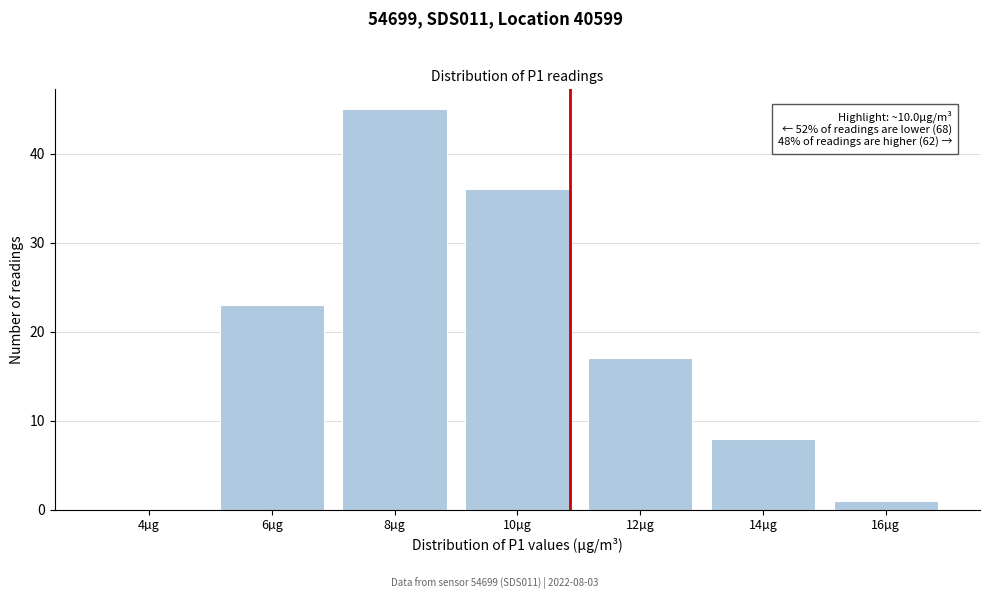

Reading left to right, what are all the values shown in this chart?

4µg=0	6µg=23	8µg=45	10µg=36	12µg=17	14µg=8	16µg=1